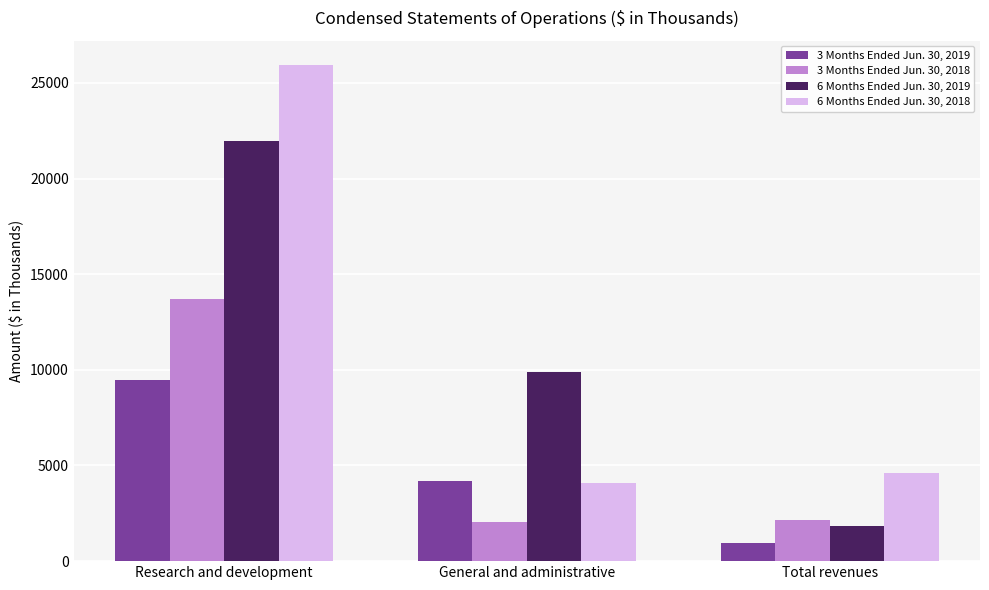

The 3 Months Ended Jun. 30, 2019 series shows 7045 at General and administrative. True or false?

False